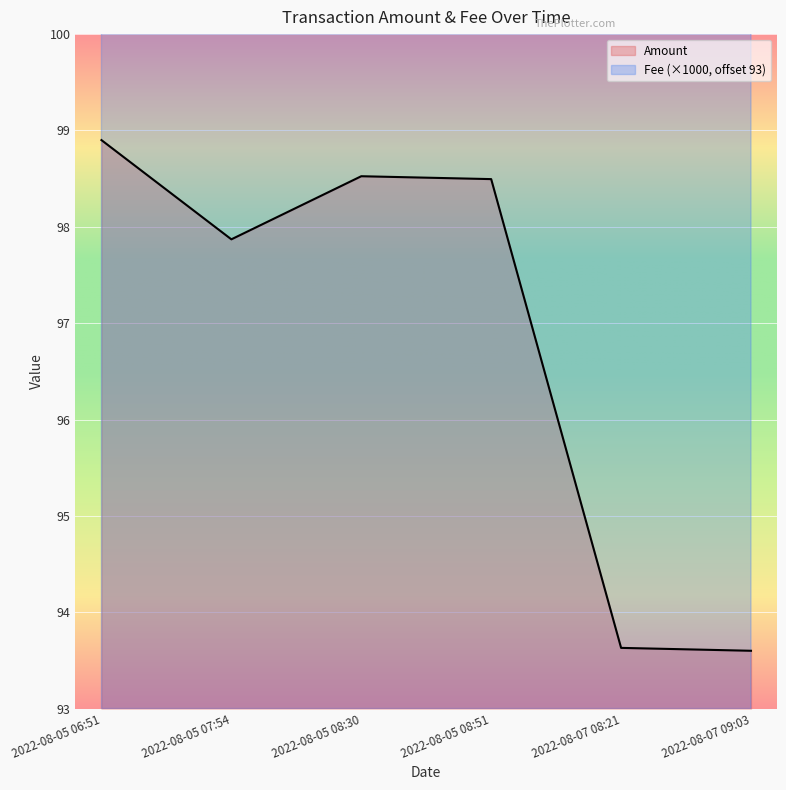

True or false: Fee has more than 2 points higher than both neighbors.

False